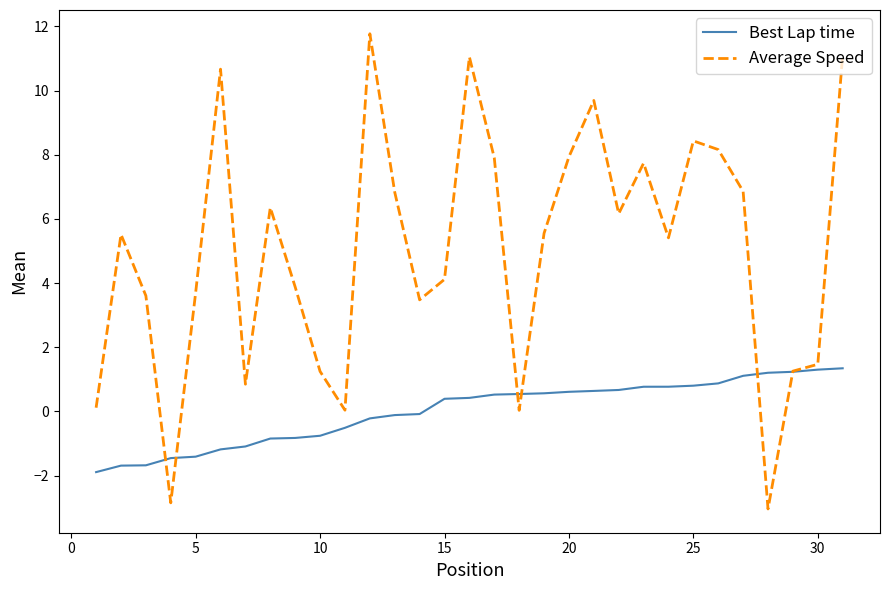

Which series has the widest spread of values?

Average Speed